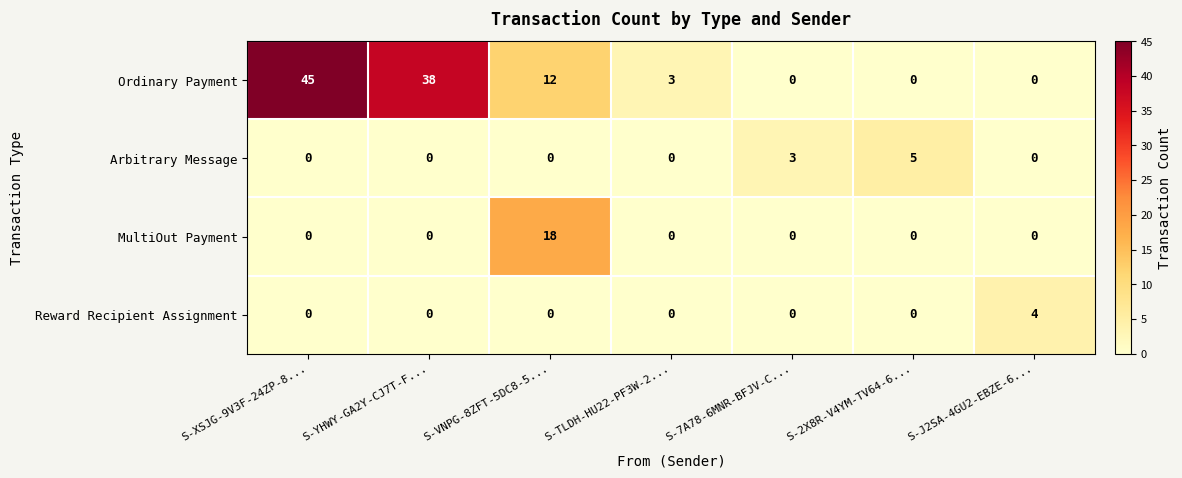

What is the sum of all MultiOut Payment values?

18